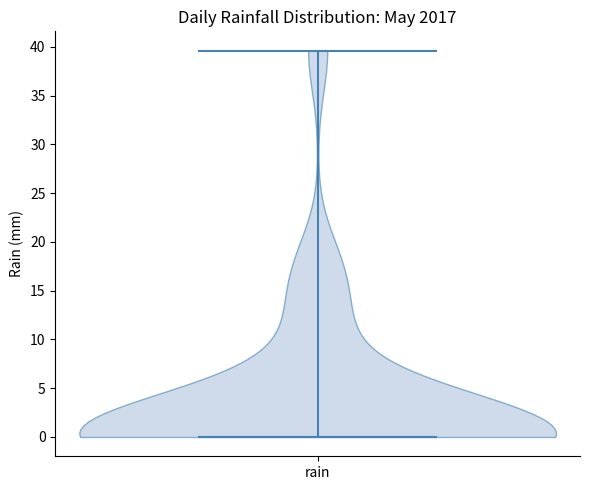

Read this violin plot against the y-axis: where its median line is, and the lowest and highest points the violin reaches. The values are not printed on the chart, so give them approximately, as read against the axis.

median line 0.0, lowest point 0.0, highest point 39.5